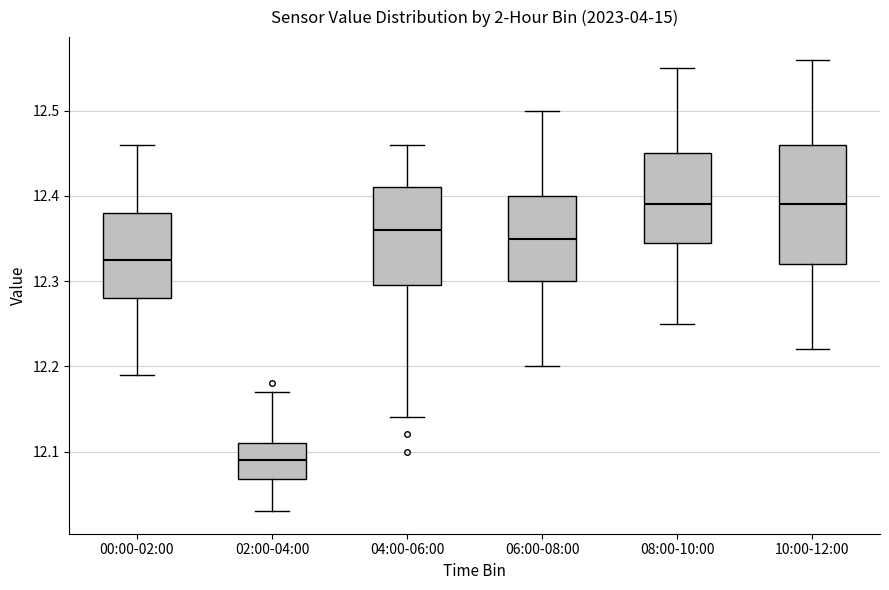

Reading left to right, read every box against the y-axis: the position of its median line, the range the box covers, and the ends of its whiskers. The values are not printed on the chart, so give them approximately, as read against the axis.

00:00-02:00: median 12.33, box 12.28 to 12.38, whiskers 12.19 to 12.46
02:00-04:00: median 12.09, box 12.07 to 12.11, whiskers 12.03 to 12.17
04:00-06:00: median 12.36, box 12.30 to 12.41, whiskers 12.14 to 12.46
06:00-08:00: median 12.35, box 12.30 to 12.40, whiskers 12.20 to 12.50
08:00-10:00: median 12.39, box 12.35 to 12.45, whiskers 12.25 to 12.55
10:00-12:00: median 12.39, box 12.32 to 12.46, whiskers 12.22 to 12.56